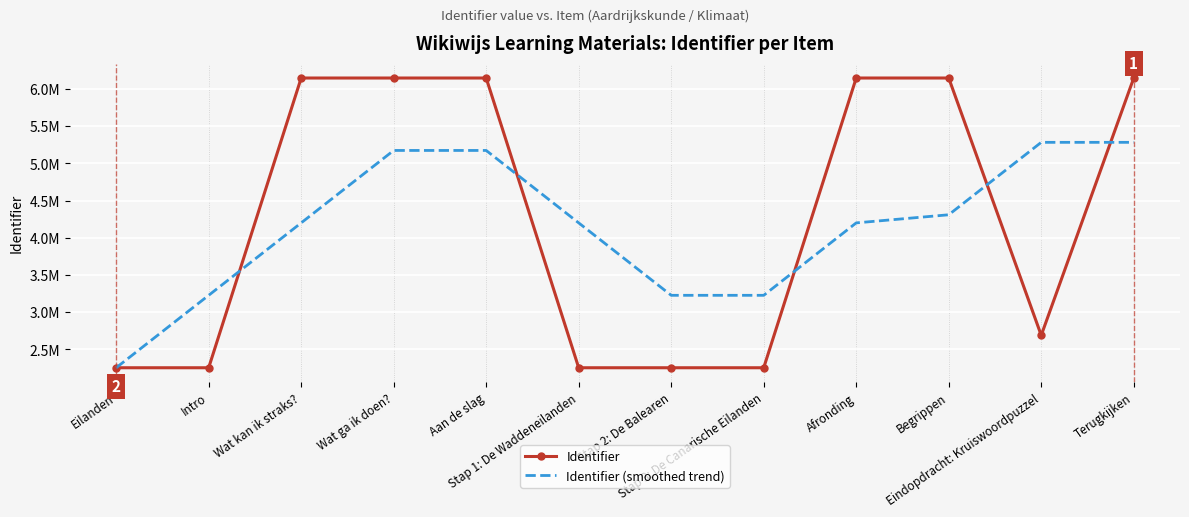

At which label does Identifier (smoothed trend) first exceed 4200644?

Wat ga ik doen?